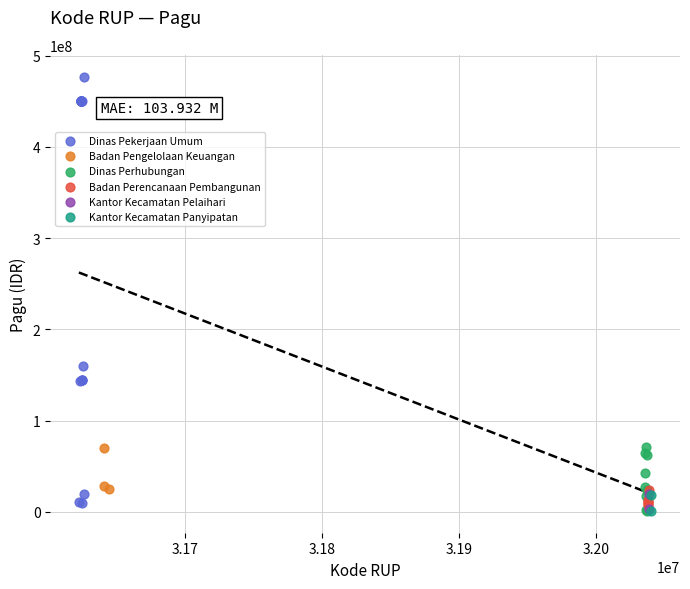

Which series has the largest Y range (max minus min)?

Dinas Pekerjaan Umum